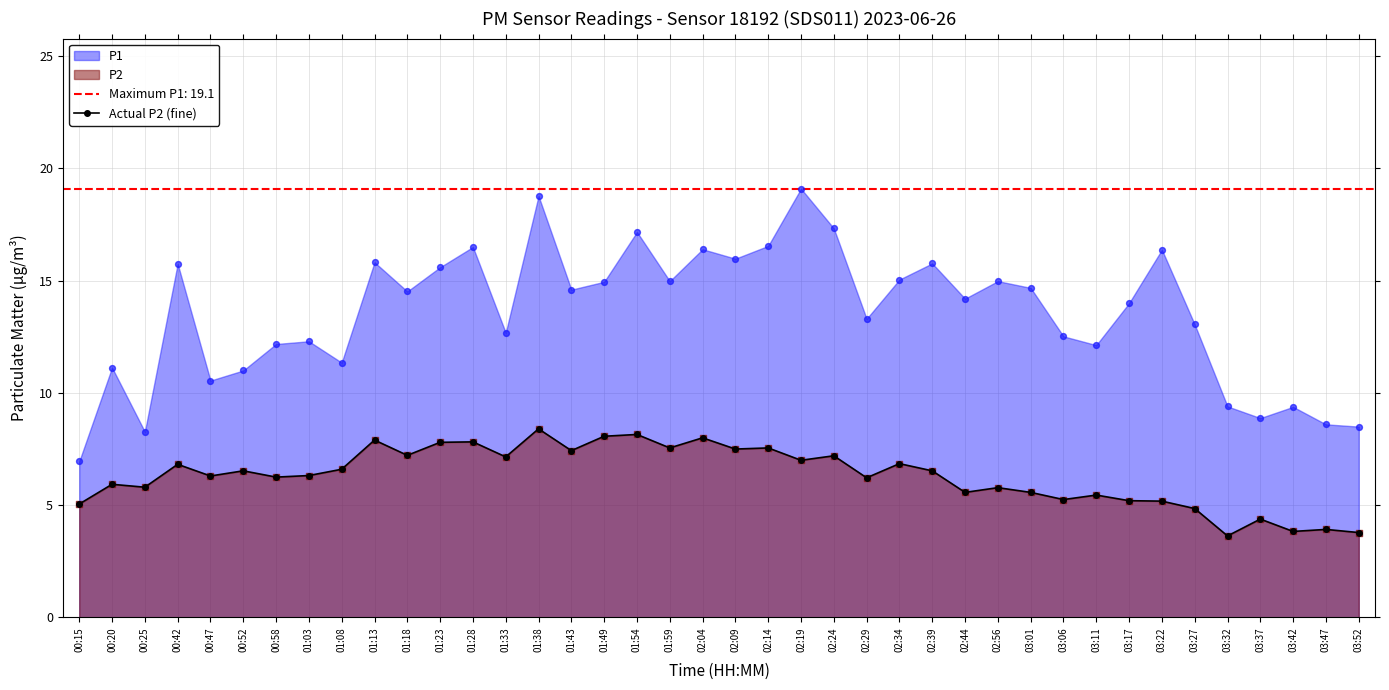

What is the maximum value for Actual P2 (fine)?

8.4